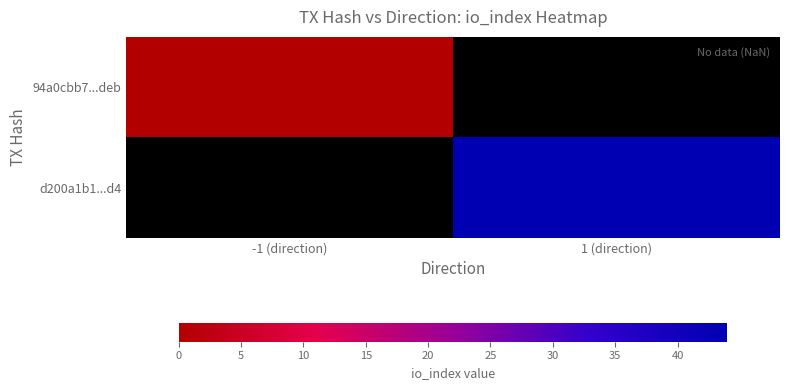

How many positive values does the d200a1b1...d4 series have?

1